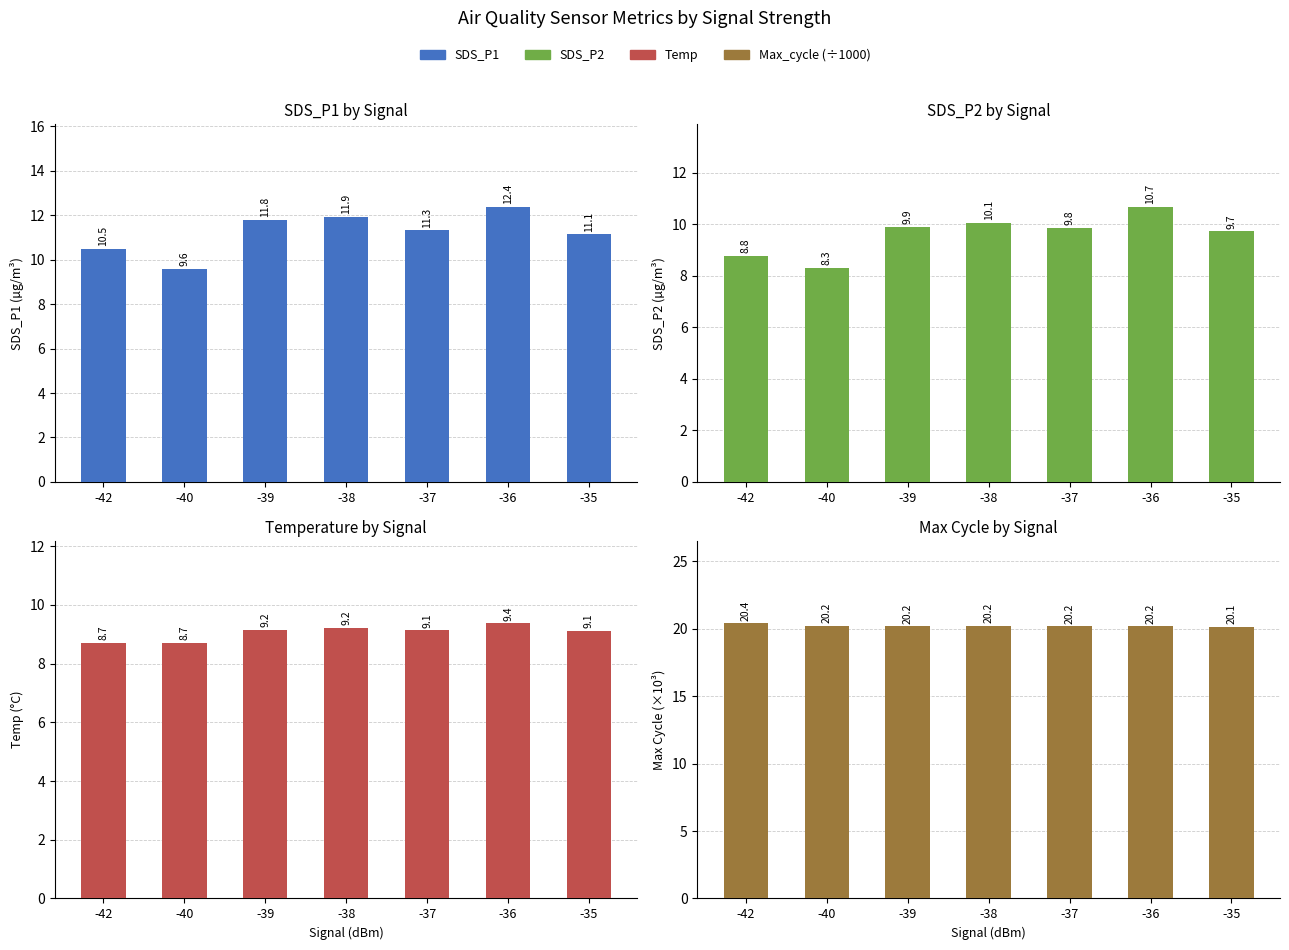

At which category is the sum across all series the highest?

-36